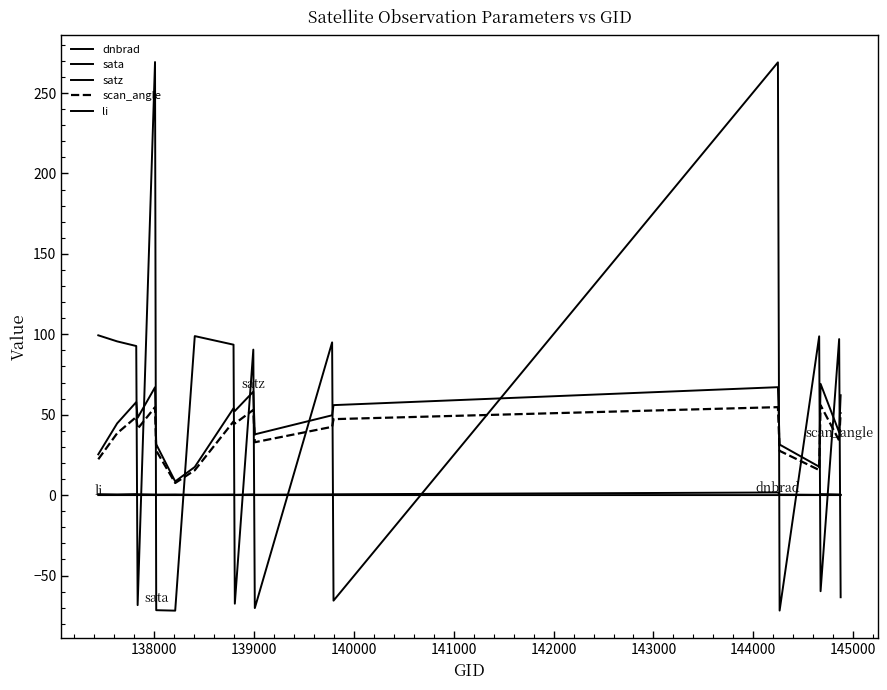

Which series has the largest range (max minus min)?

sata